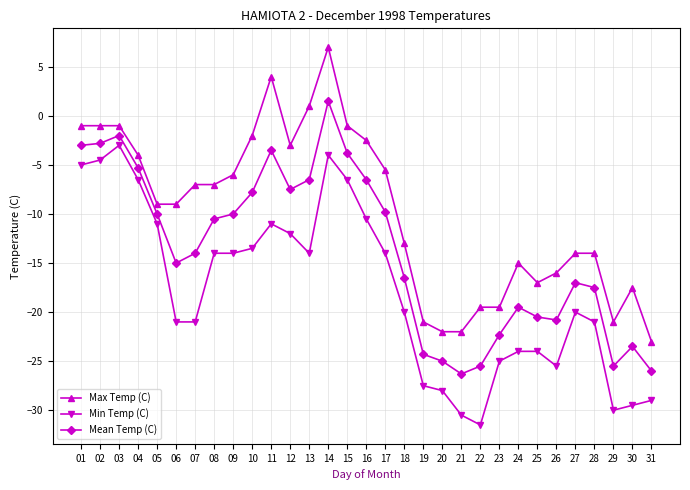

The Min Temp (C) series shows -30.0 at 29. True or false?

True